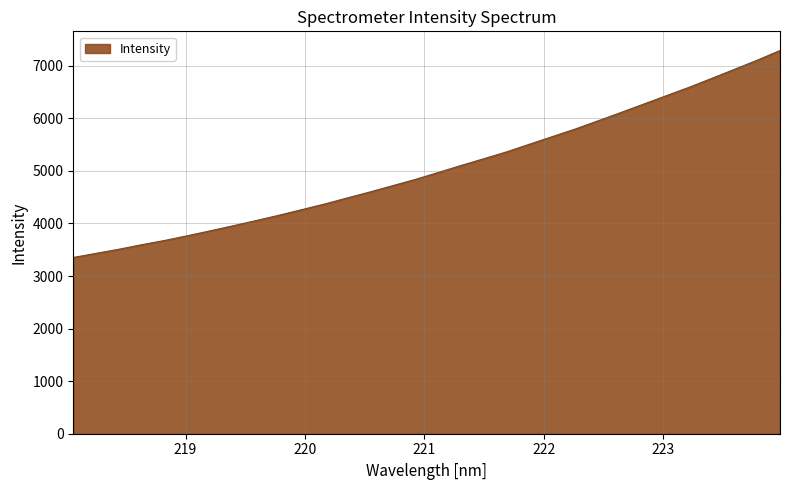

What is the average value?

5053.3